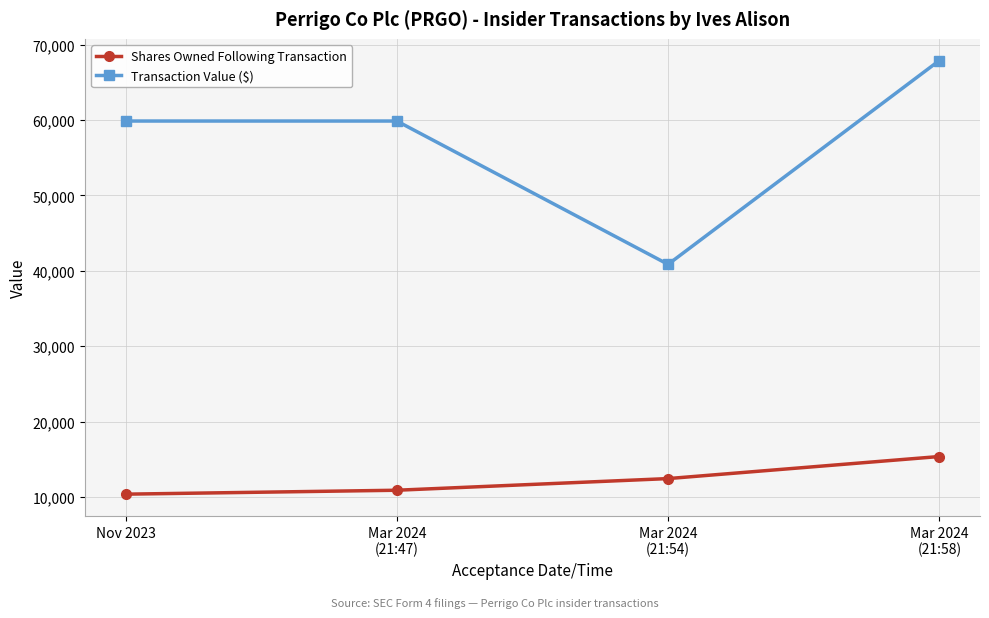

What is the difference between the second highest and minimum values in the Transaction Value ($) series?

19004